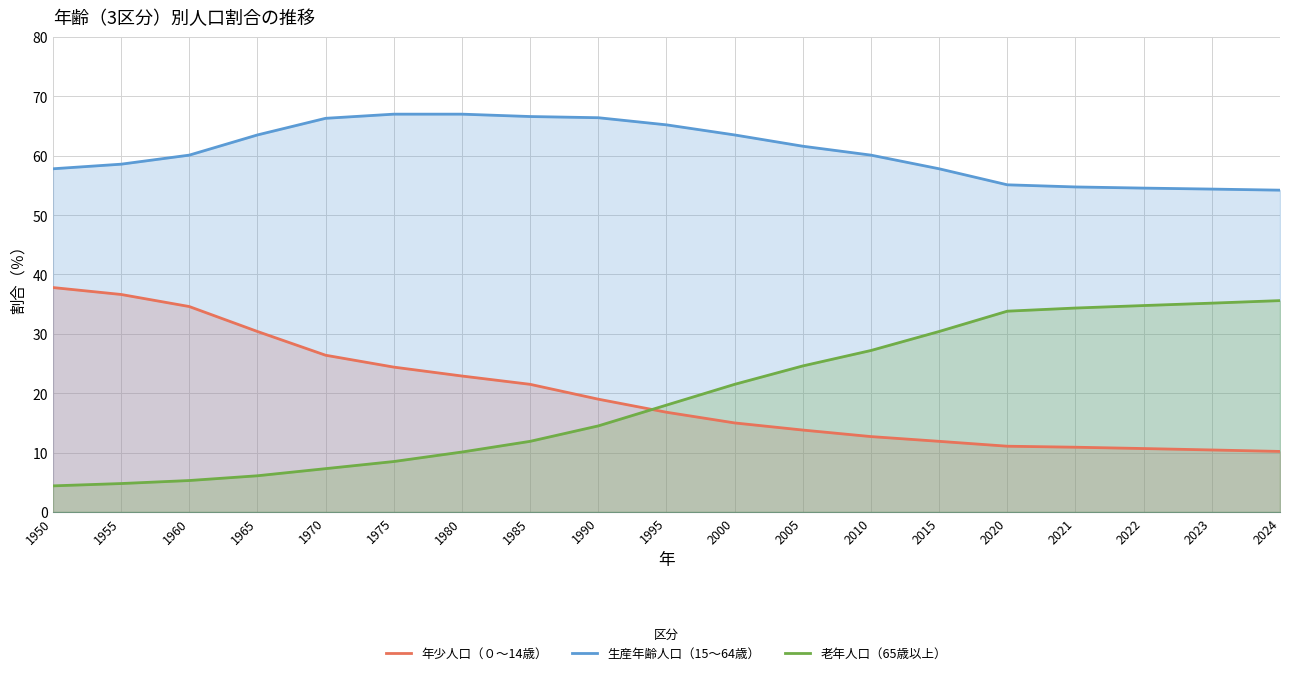

Reading left to right, extract all data points from this chart.

年少人口（０～14歳）: 1950=37.8	1955=36.6	1960=34.6	1965=30.4	1970=26.4	1975=24.4	1980=22.9	1985=21.5	1990=19.0	1995=16.8	2000=15.0	2005=13.8	2010=12.7	2015=11.9	2020=11.1	2021=10.9	2022=10.7	2023=10.4	2024=10.2
生産年齢人口（15～64歳）: 1950=57.8	1955=58.6	1960=60.1	1965=63.5	1970=66.3	1975=67.0	1980=67.0	1985=66.6	1990=66.4	1995=65.2	2000=63.5	2005=61.6	2010=60.1	2015=57.8	2020=55.1	2021=54.7	2022=54.5	2023=54.4	2024=54.2
老年人口（65歳以上）: 1950=4.4	1955=4.8	1960=5.3	1965=6.1	1970=7.3	1975=8.5	1980=10.1	1985=11.9	1990=14.5	1995=18.0	2000=21.5	2005=24.6	2010=27.2	2015=30.4	2020=33.8	2021=34.3	2022=34.8	2023=35.2	2024=35.6